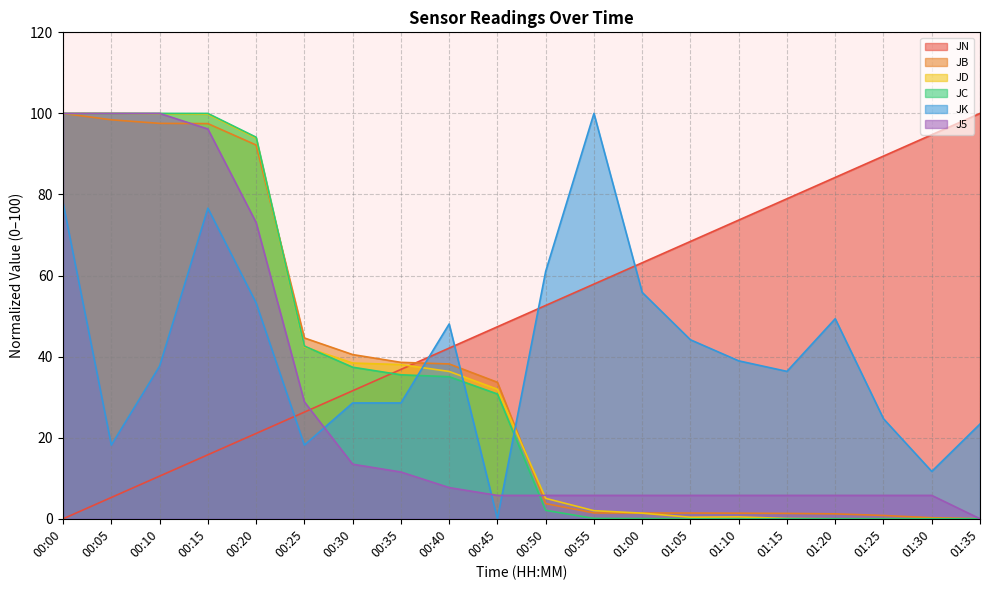

What is the maximum value shown in the chart?

100.0